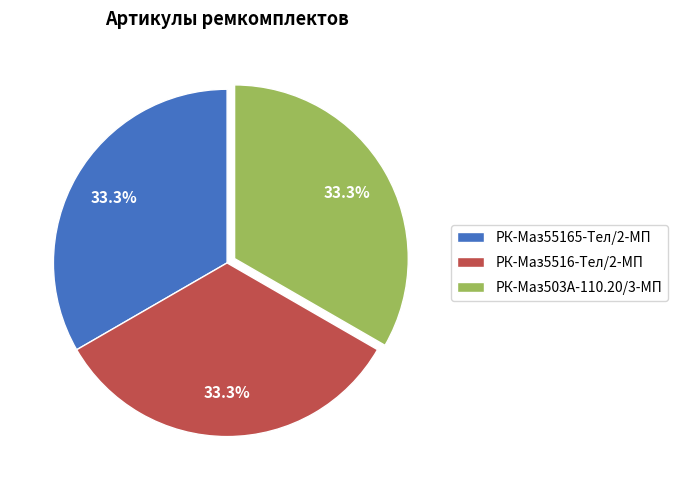

Do РК-Маз503А-110.20/3-МП and РК-Маз55165-Тел/2-МП together represent more than half of the pie?

Yes